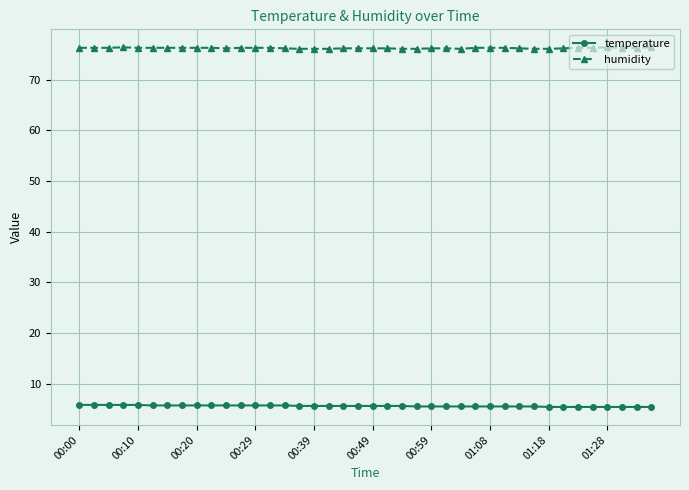

How many humidity values are between 76 and 77?

40